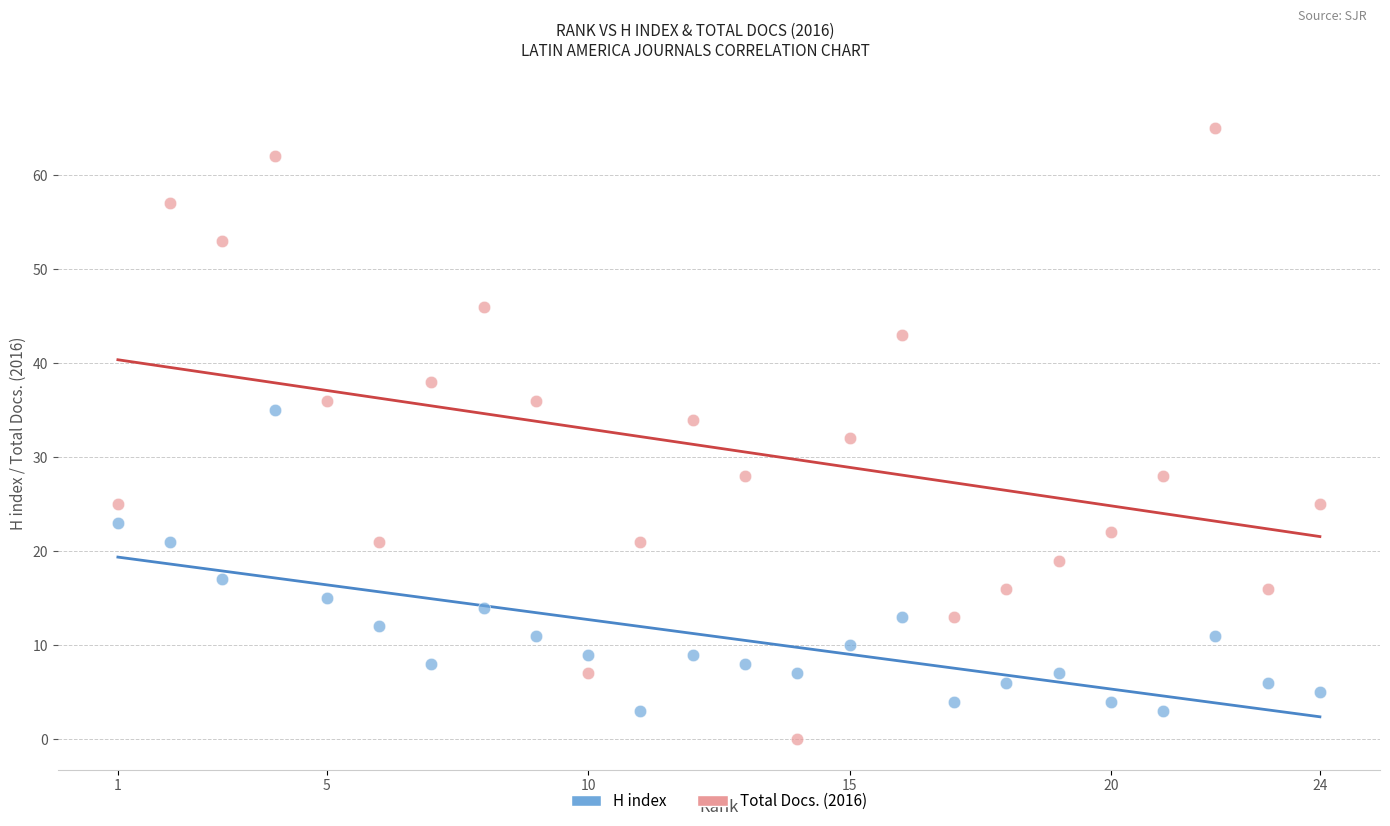

Which series reaches the maximum Y coordinate?

Total Docs. (2016)